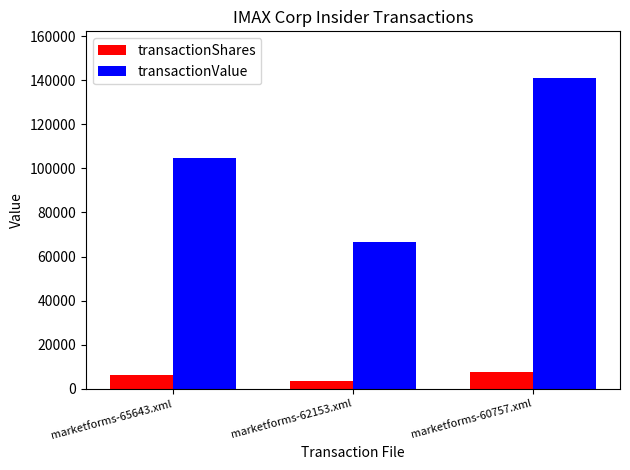

Does the chart contain stacked bars?

No